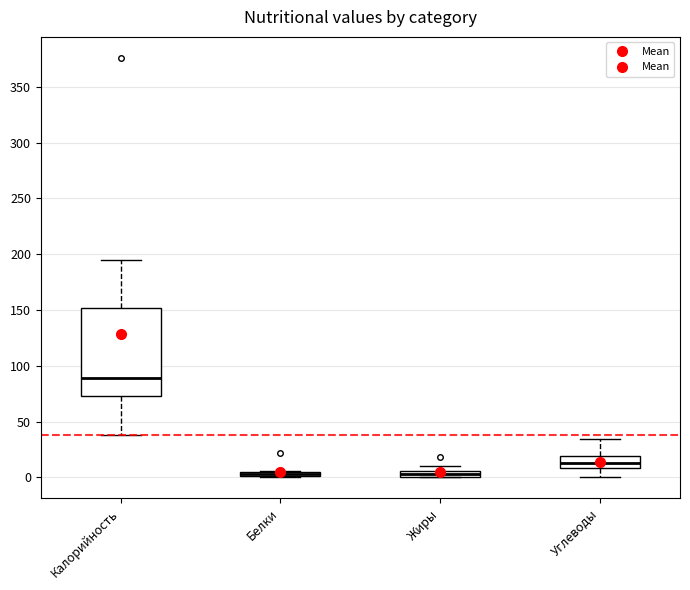

Comparing the boxes themselves (not the whiskers), which one is the tallest?

Калорийность